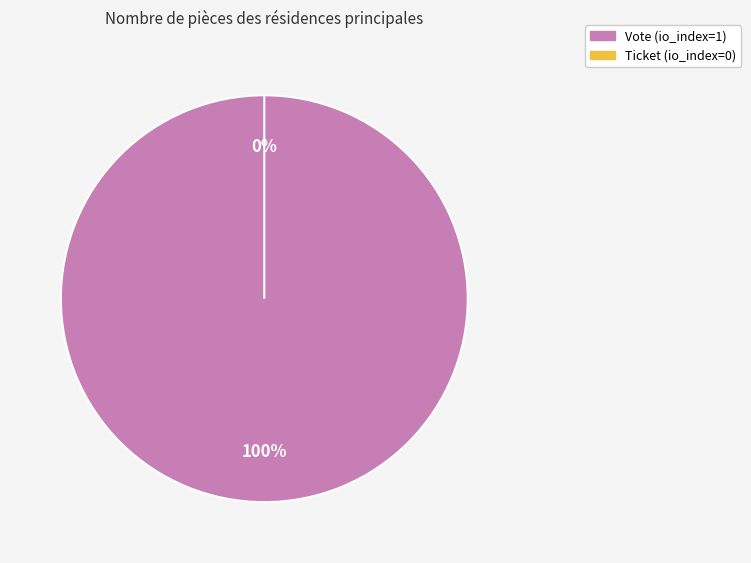

To the nearest percent, what percentage of the pie is Vote?

100%